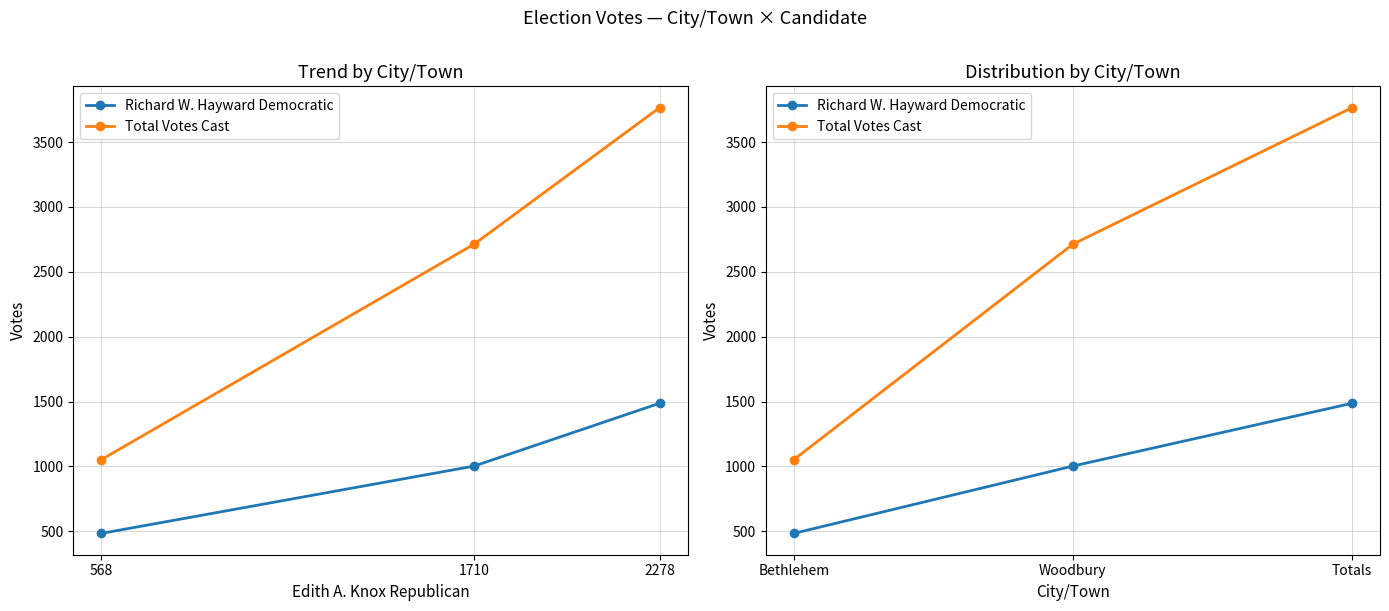

What is the value of the Richard W. Hayward Democratic point at the 1st from the left?

484